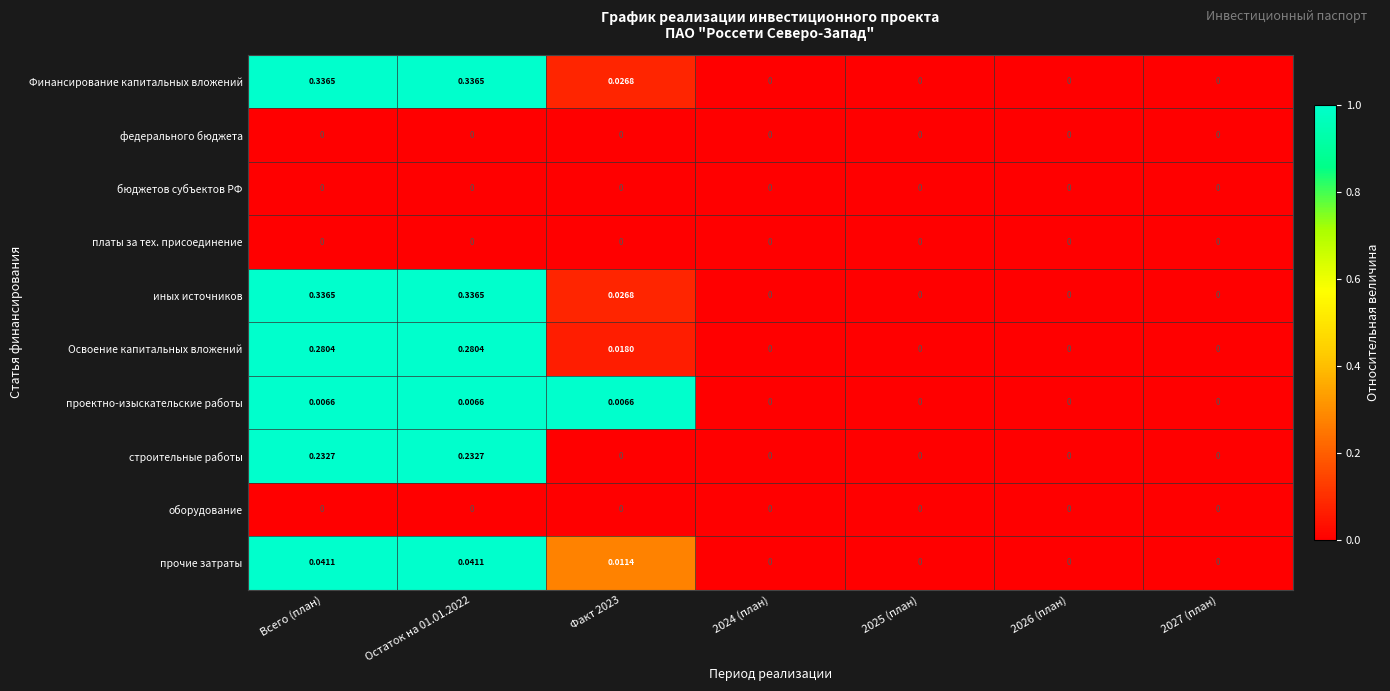

Is the value of прочие затраты at 2024 (план) greater than the value of Финансирование капитальных вложений at Всего (план)?

No